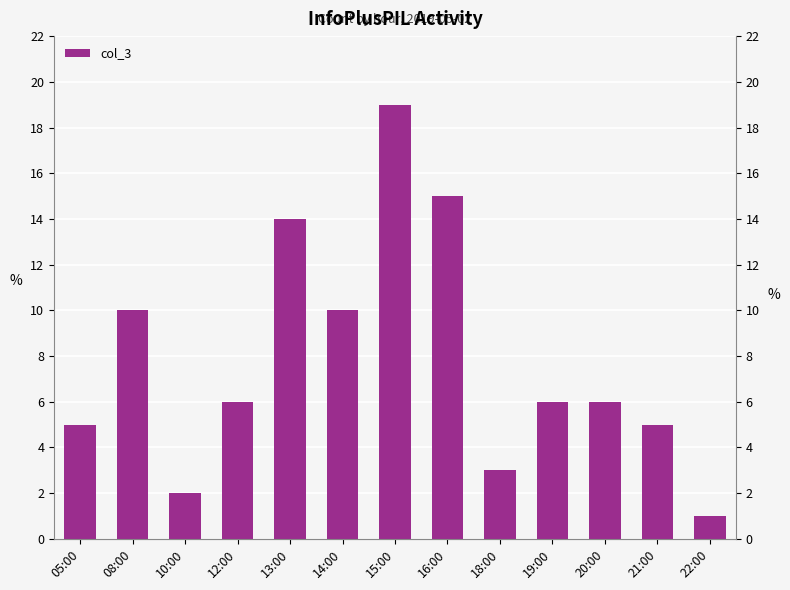

What is the value of the 5th bar from the left?

14